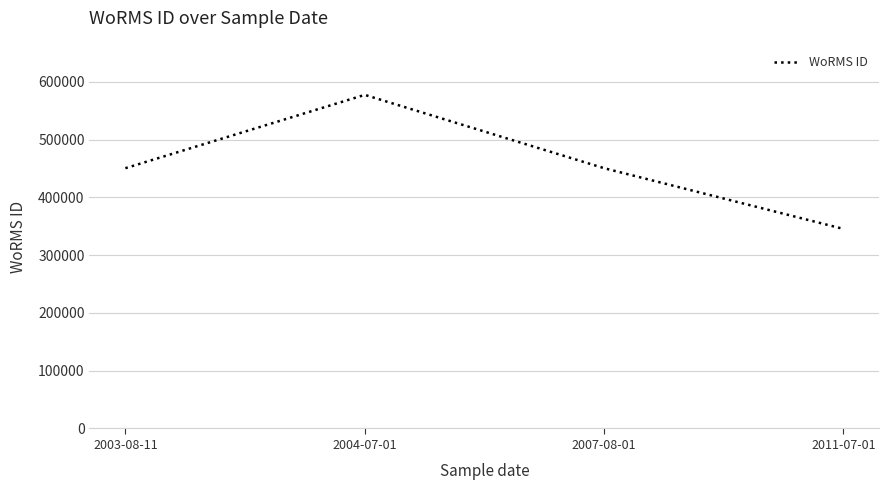

What is the smallest value displayed?

345472